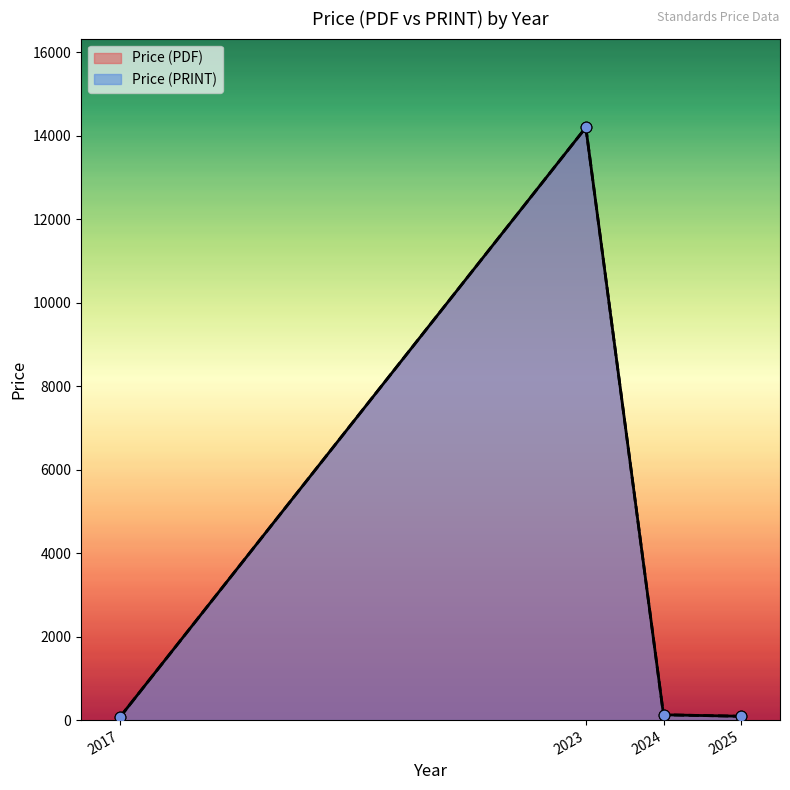

Is the value of Price (PRINT) at 2025 greater than the value of Price (PDF) at 2024?

No